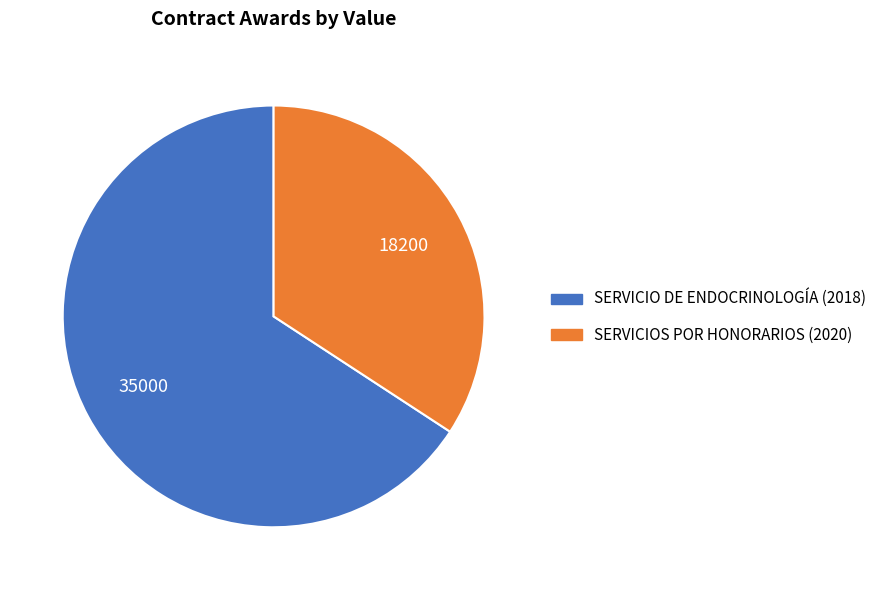

Which has a higher value, SERVICIO DE ENDOCRINOLOGÍA (2018) or SERVICIOS POR HONORARIOS (2020)?

SERVICIO DE ENDOCRINOLOGÍA (2018)